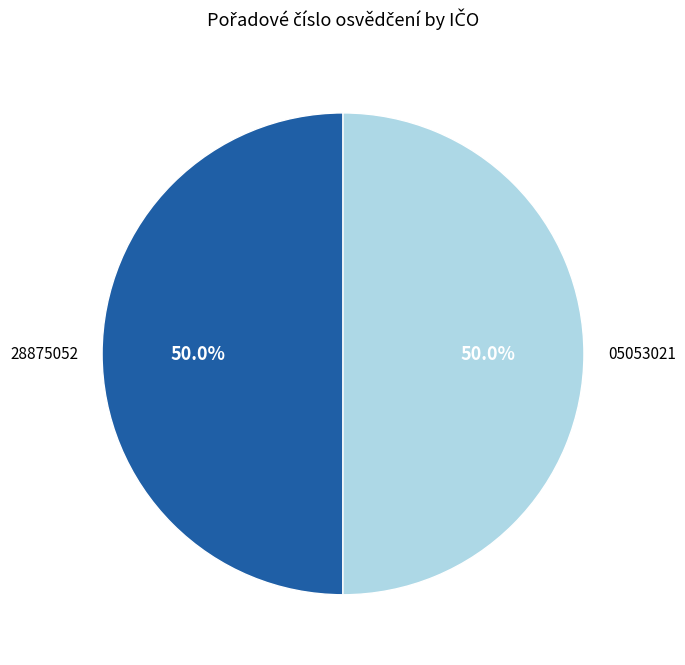

How many slices are in this pie chart?

2